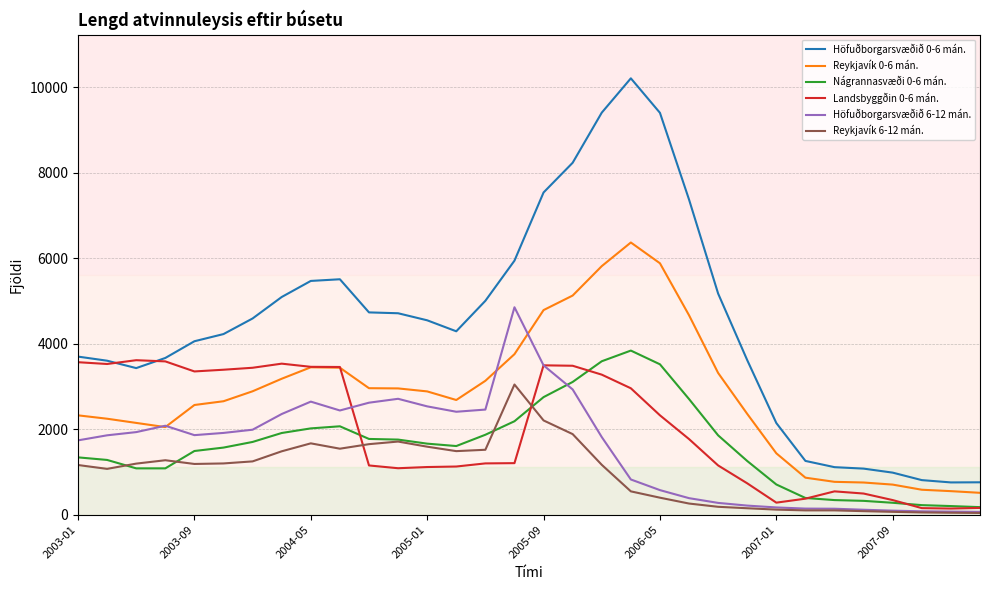

Which series has the largest range (max minus min)?

Höfuðborgarsvæðið 0-6 mán.